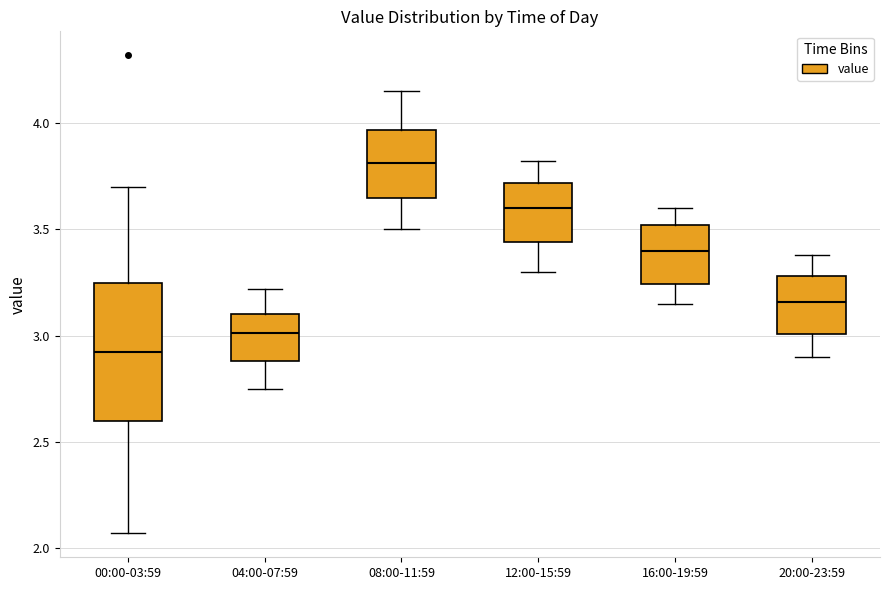

Which box has the lowest median line?

00:00-03:59